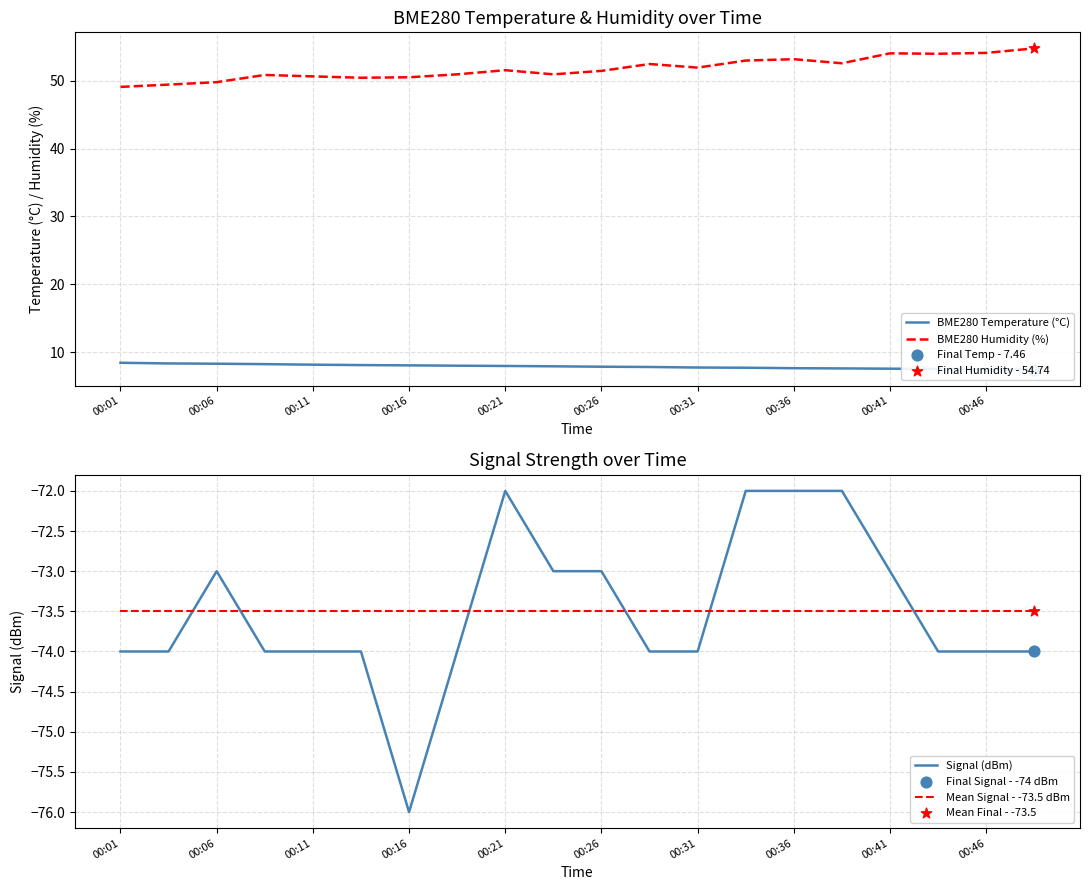

What is the total value across all series at 13?

-84.8